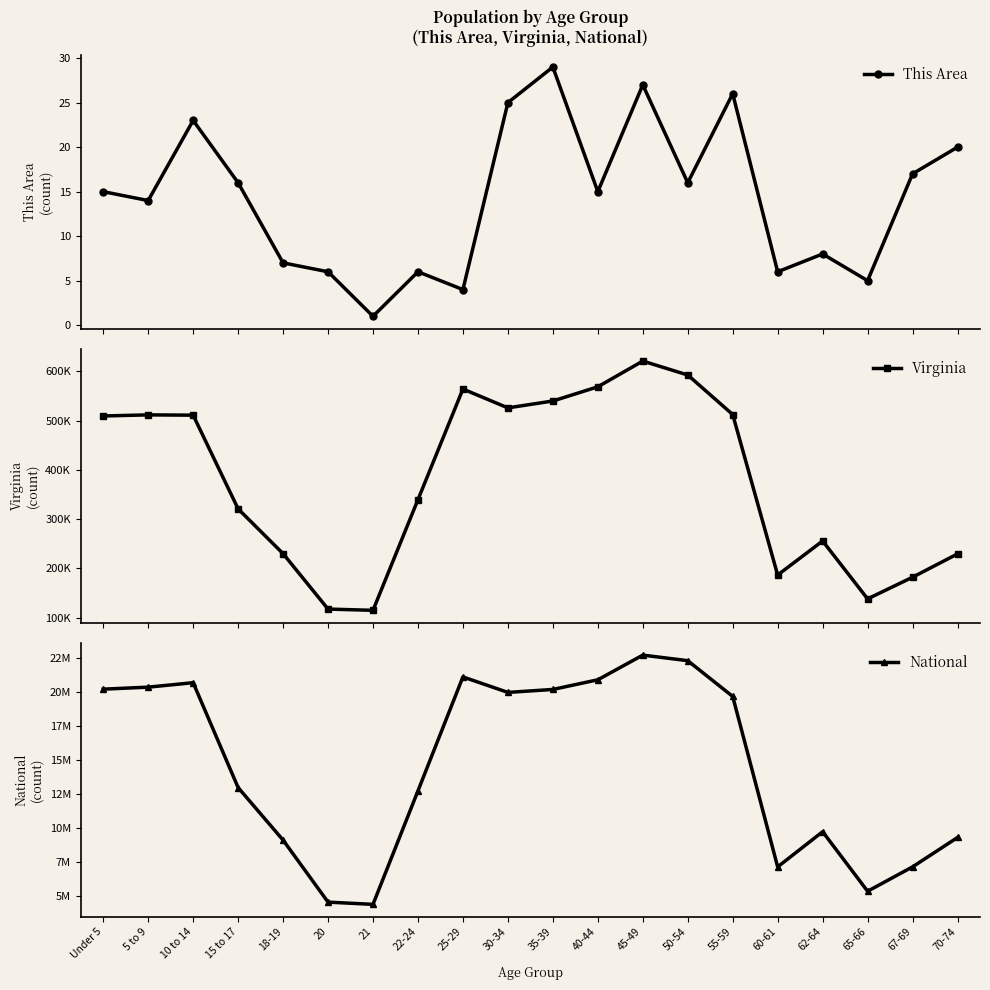

How many data points in This Area are above 15?

9